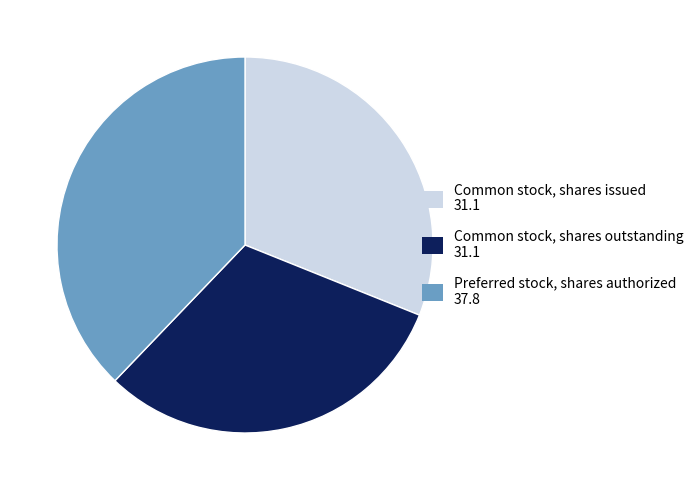

Approximately how many times larger is the value at Common stock, shares outstanding compared to Preferred stock, shares authorized?

0.8